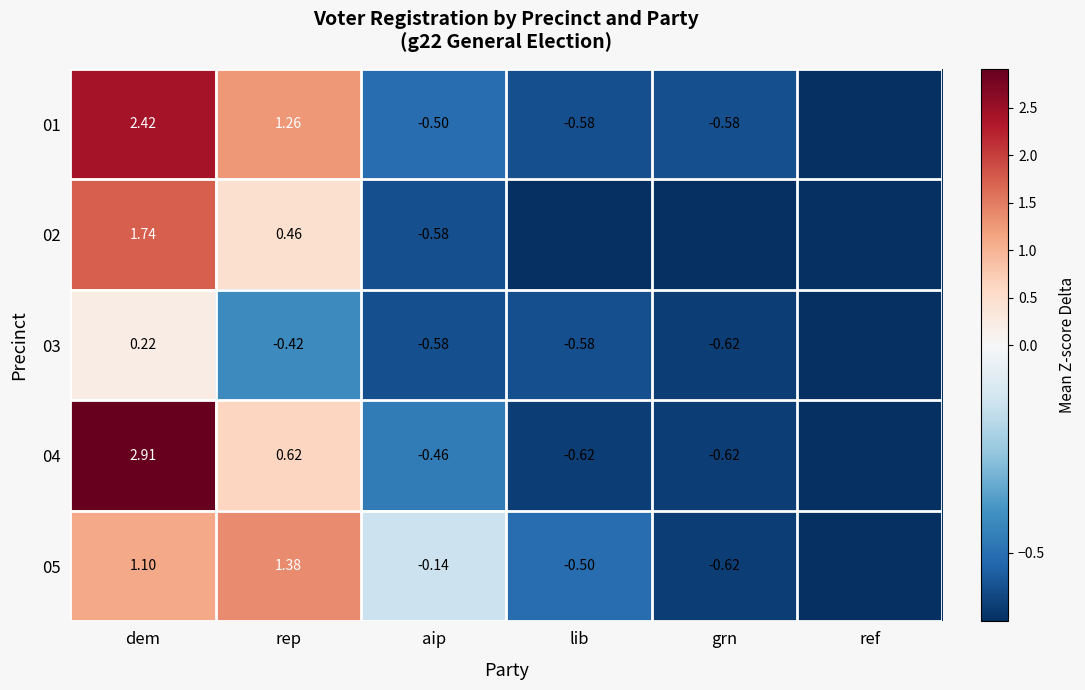

Is the value of 02 at dem greater than the value of 03 at rep?

Yes